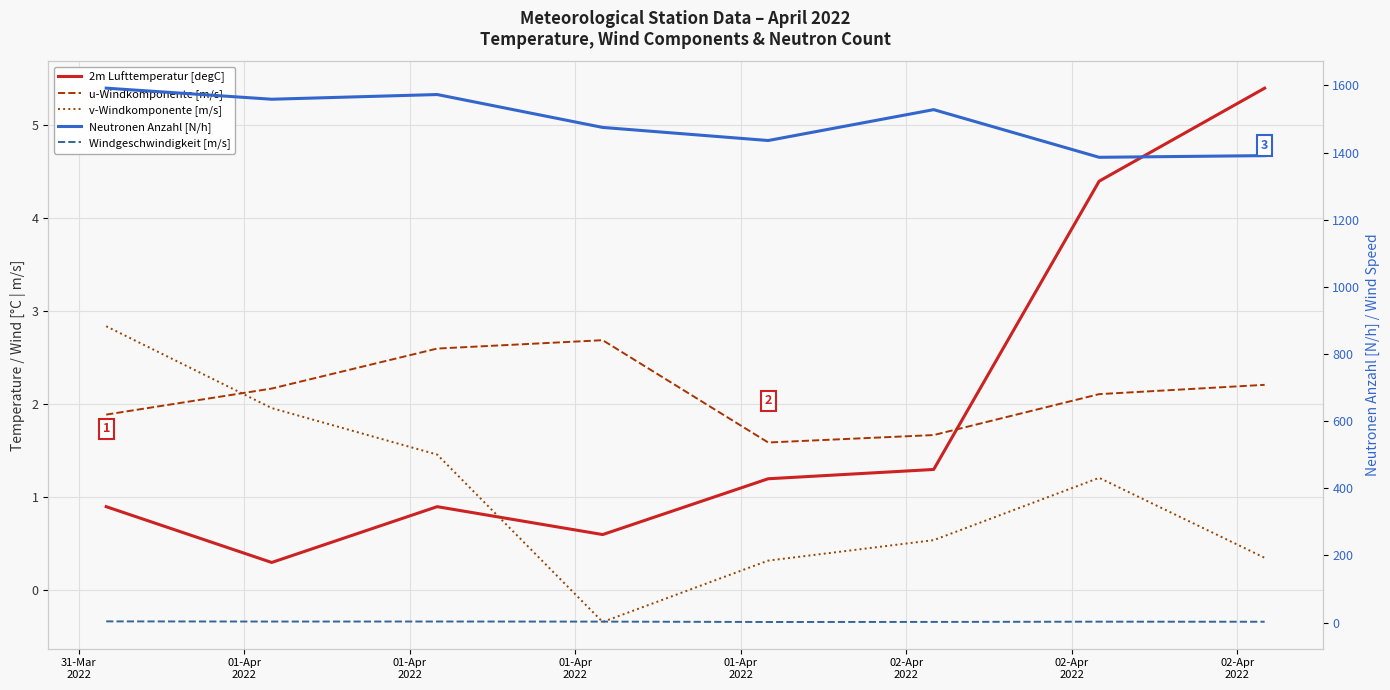

True or false: Neutronen Anzahl [N/h] and v-Windkomponente [m/s] cross at least once.

False